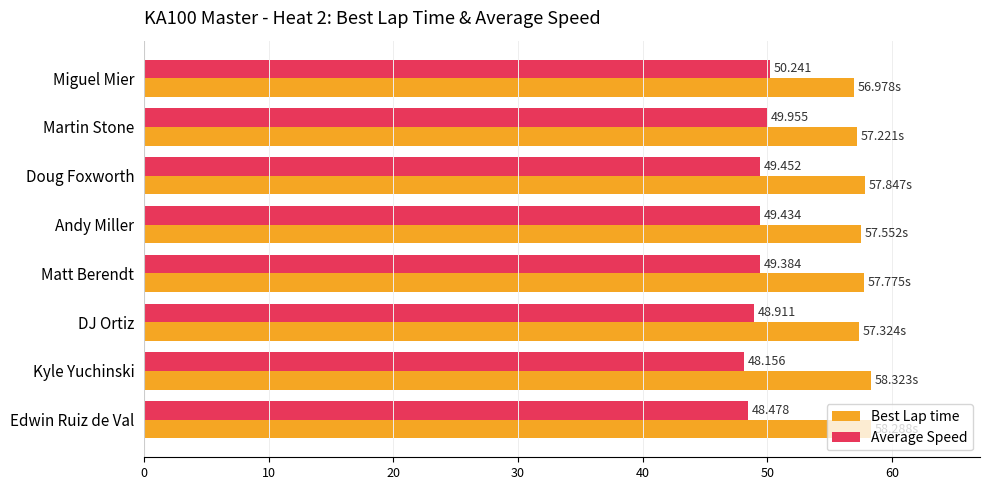

Rank the categories by Best Lap time value from highest to lowest.

Kyle Yuchinski, Edwin Ruiz de Val, Doug Foxworth, Matt Berendt, Andy Miller, DJ Ortiz, Martin Stone, Miguel Mier